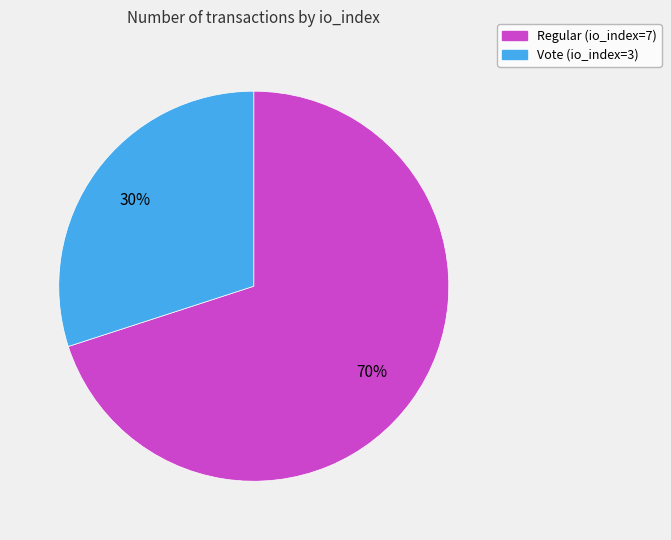

Approximately how many times larger is the value at Regular (io_index=7) compared to Vote (io_index=3)?

2.3